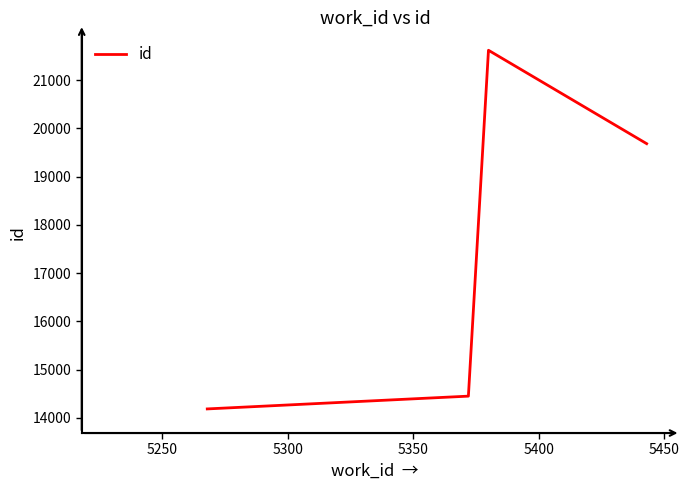

True or false: there are more than 1 points higher than both neighbors.

False